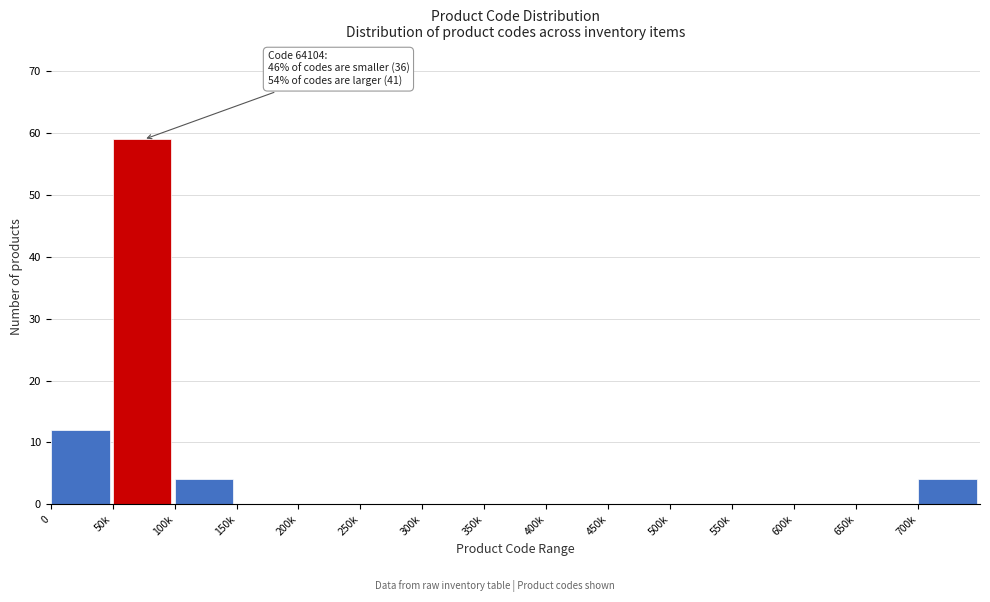

Reading left to right, what are all the values shown in this chart?

0=12	50k=59	100k=4	150k=0	200k=0	250k=0	300k=0	350k=0	400k=0	450k=0	500k=0	550k=0	600k=0	650k=0	700k=4